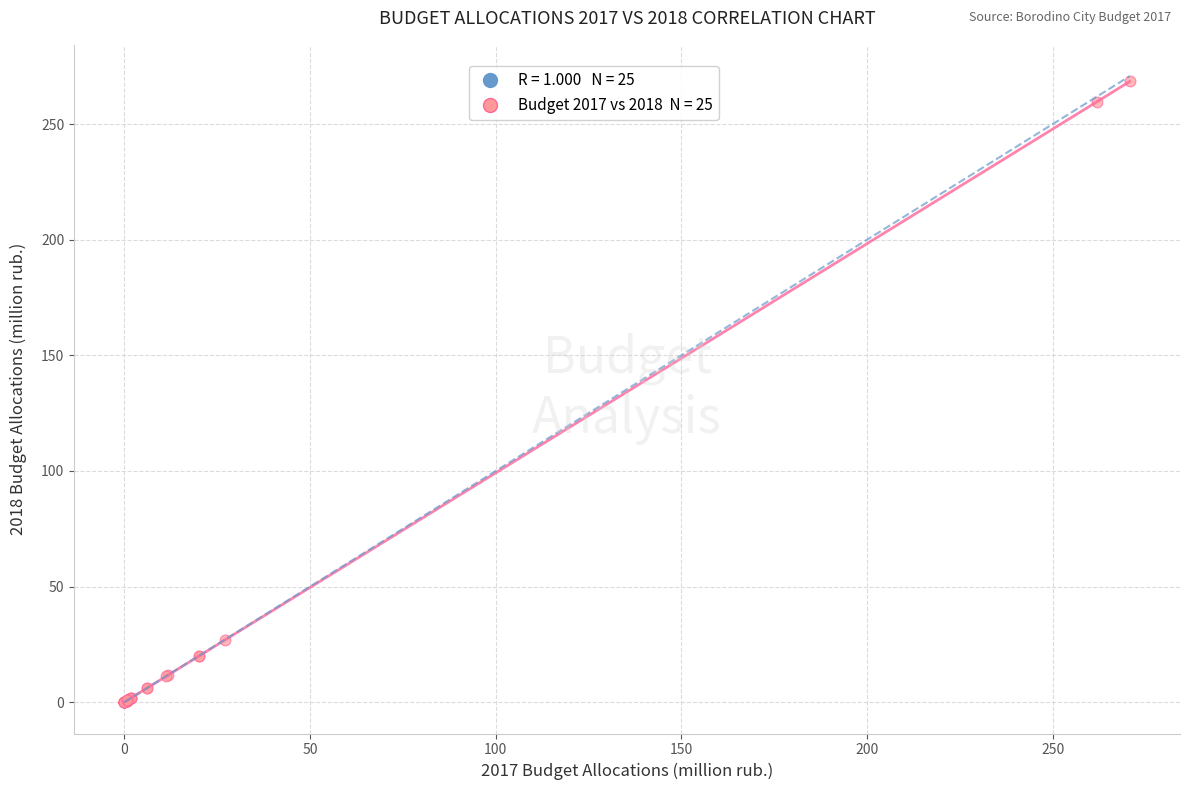

What Y value in the scatter plot is closest to 134?

27.0